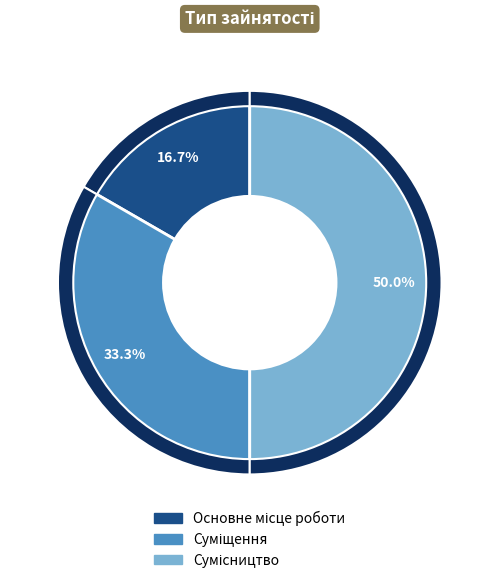

Approximately how many times larger is the value at Сумісництво compared to Основне місце роботи?

3.0